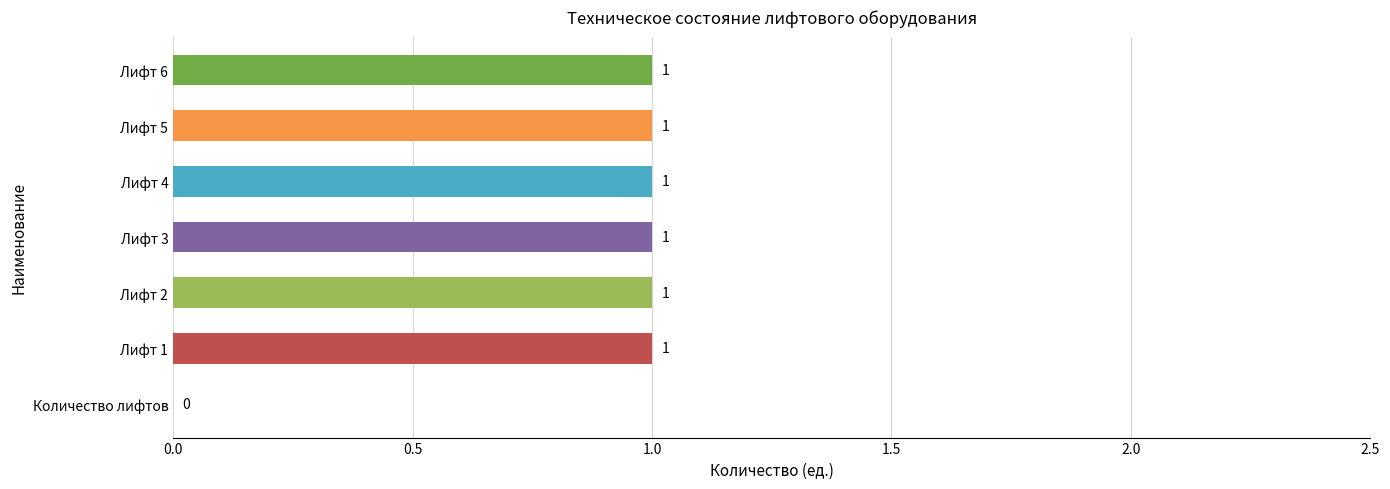

Does the chart contain stacked bars?

No